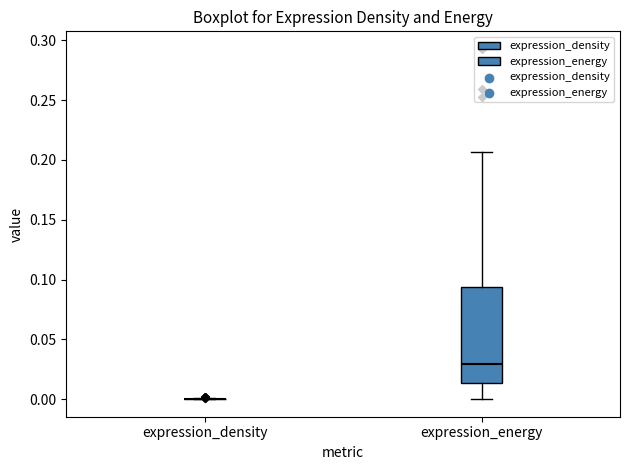

Where is the lower edge of the box for expression_energy on the y-axis? The values are not printed on the chart, so give them approximately, as read against the axis.

0.015